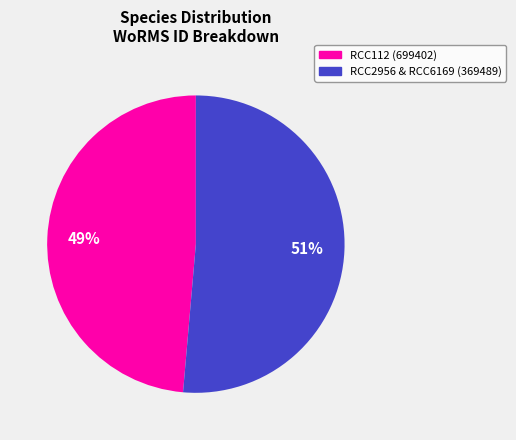

Rank the categories by value from lowest to highest.

RCC112 (699402), RCC2956 & RCC6169 (369489)